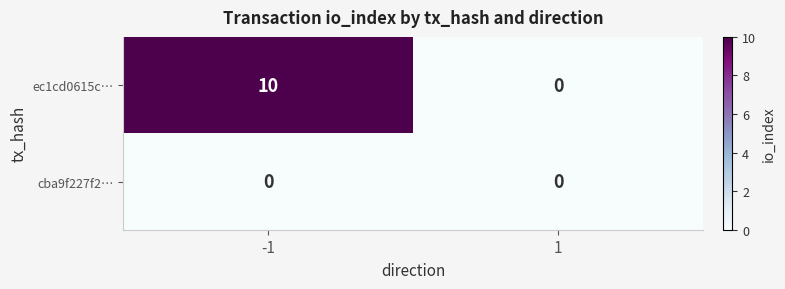

Reading left to right, extract all data points from this chart.

ec1cd0615c…: -1=10	1=0
cba9f227f2…: -1=0	1=0